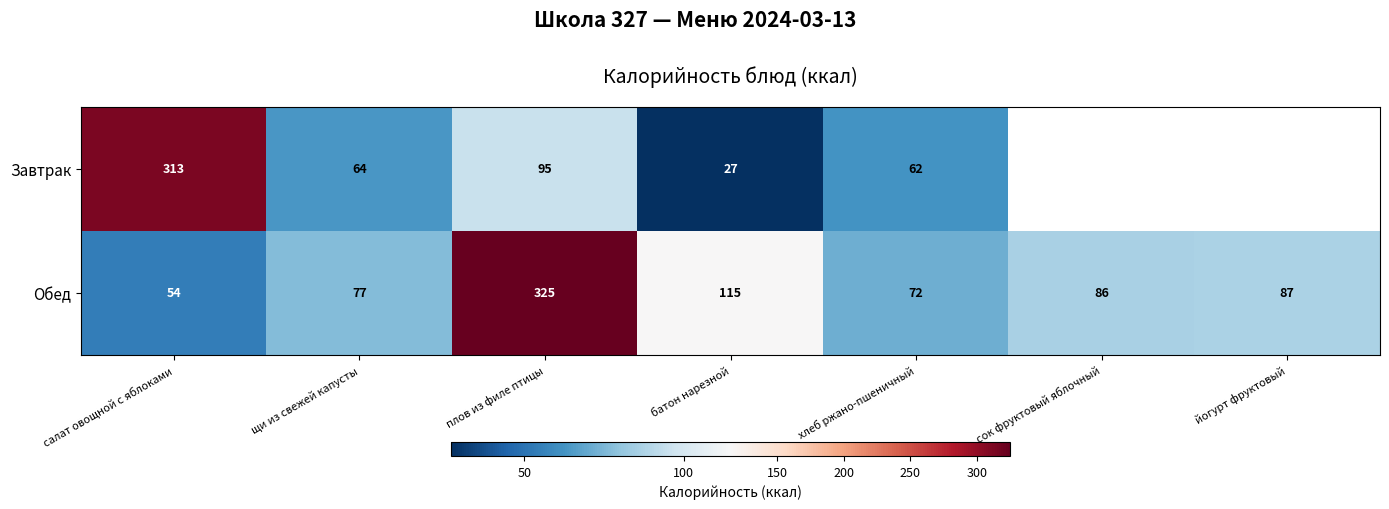

Which category has the highest value across all series?

плов из филе птицы